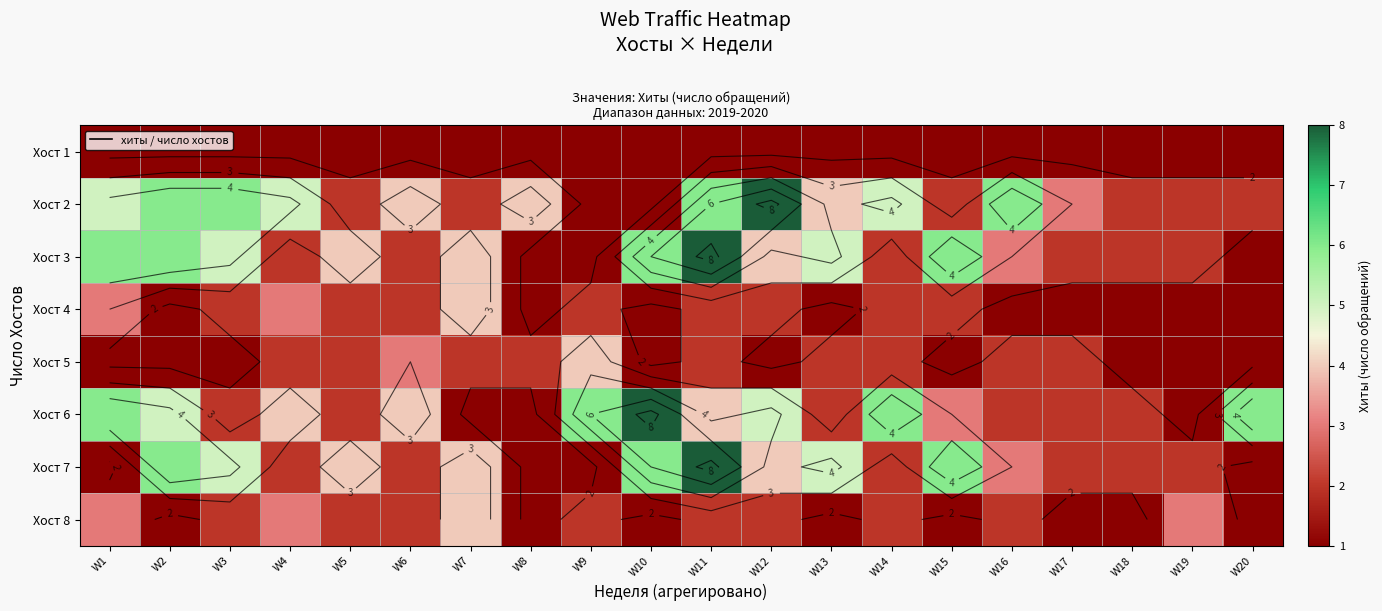

The Хост 1 series shows 1 at W3. True or false?

True